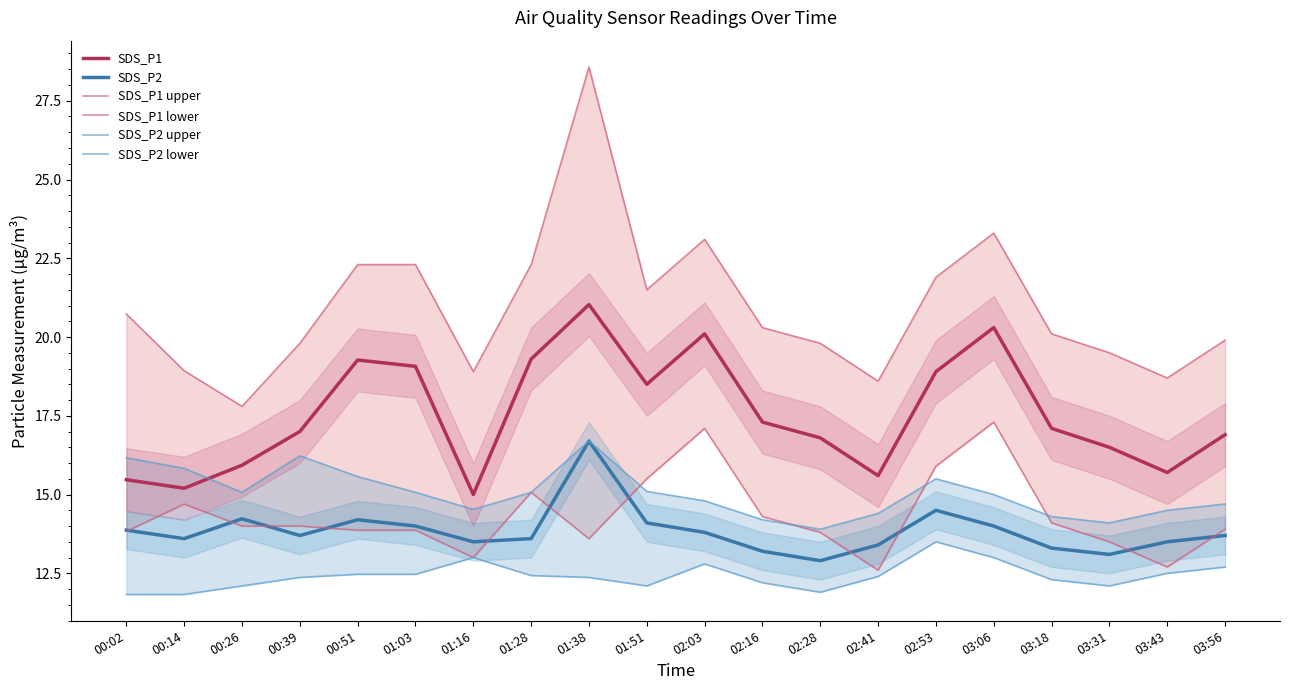

At which category is the sum across all series the highest?

01:38